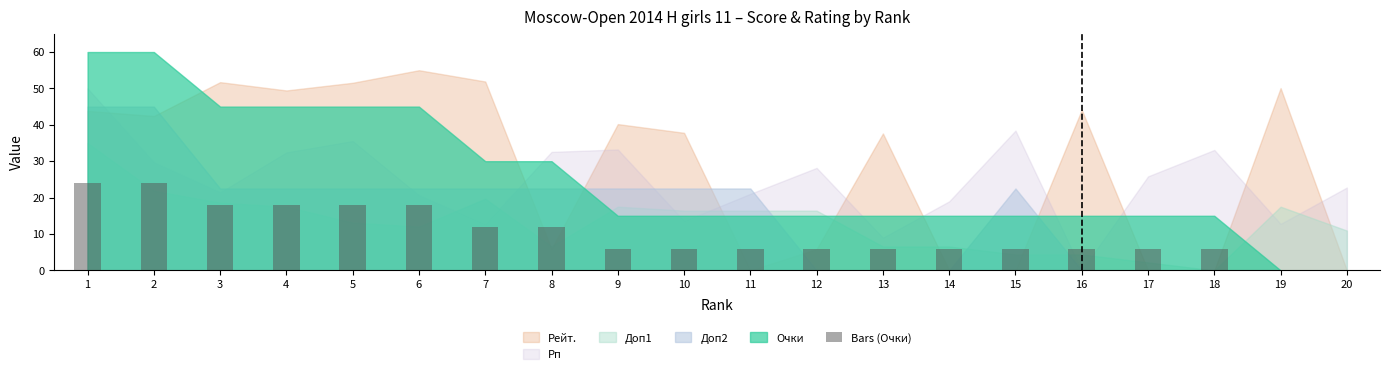

Reading left to right, list all the values displayed in this chart.

1=24.0	2=24.0	3=18.0	4=18.0	5=18.0	6=18.0	7=12.0	8=12.0	9=6.0	10=6.0	11=6.0	12=6.0	13=6.0	14=6.0	15=6.0	16=6.0	17=6.0	18=6.0	19=0.0	20=0.0